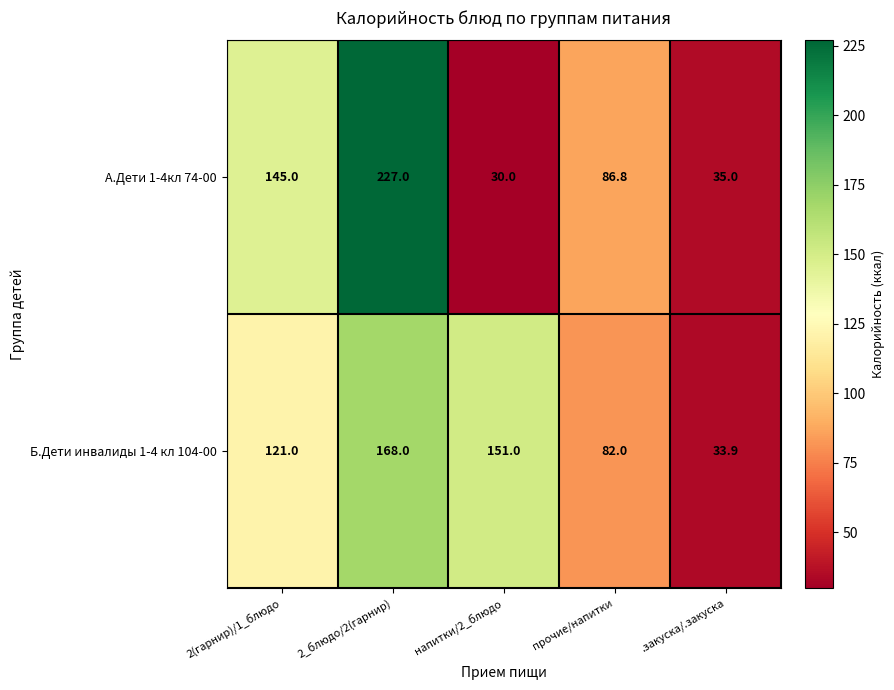

Reading left to right, what are all the values shown in this chart?

А.Дети 1-4кл 74-00: 2(гарнир)/1_блюдо=145.0	2_блюдо/2(гарнир)=227.0	напитки/2_блюдо=30.0	прочие/напитки=86.8	.закуска/.закуска=35.0
Б.Дети инвалиды 1-4 кл 104-00: 2(гарнир)/1_блюдо=121.0	2_блюдо/2(гарнир)=168.0	напитки/2_блюдо=151.0	прочие/напитки=82.0	.закуска/.закуска=33.9